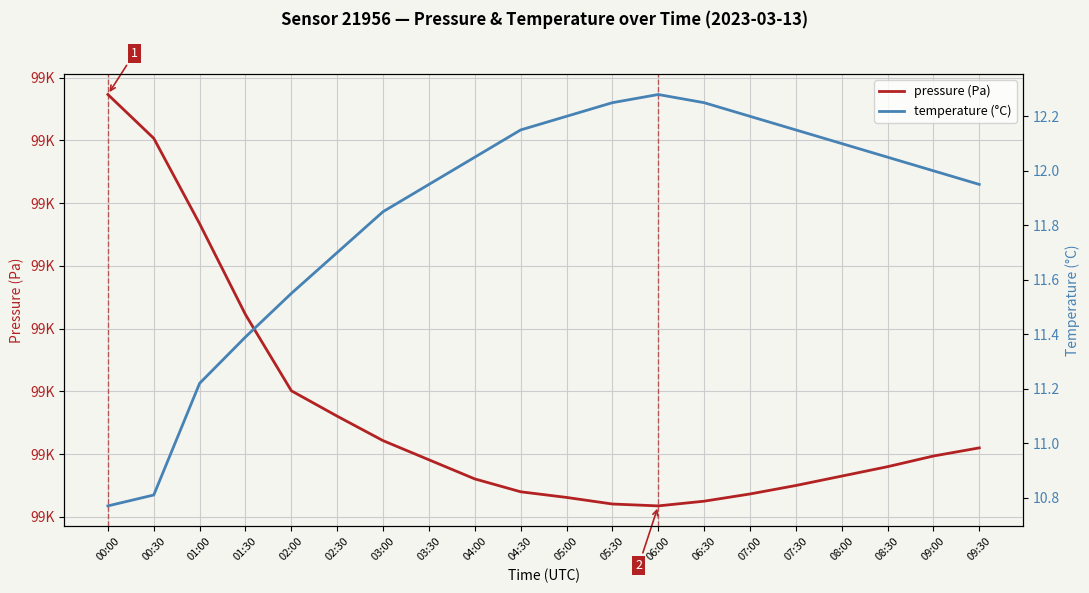

True or false: pressure (Pa) and temperature (°C) cross at least once.

False